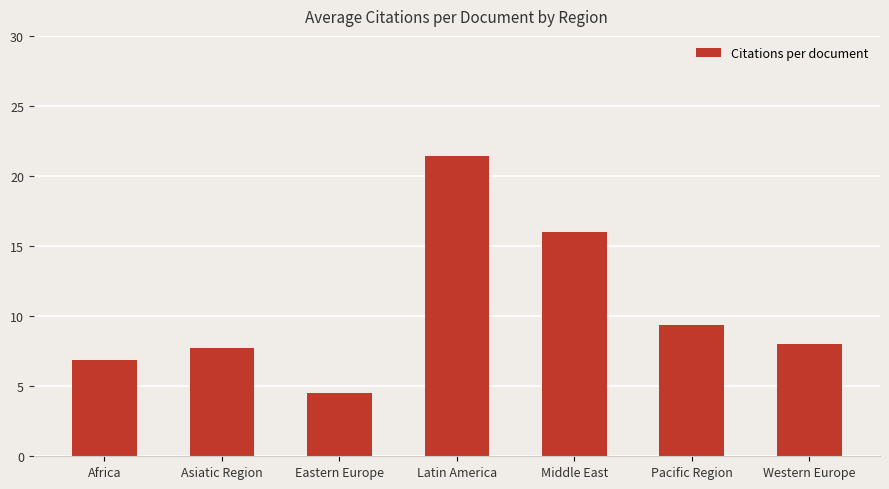

What is the label of the 5th bar from the left?

Middle East